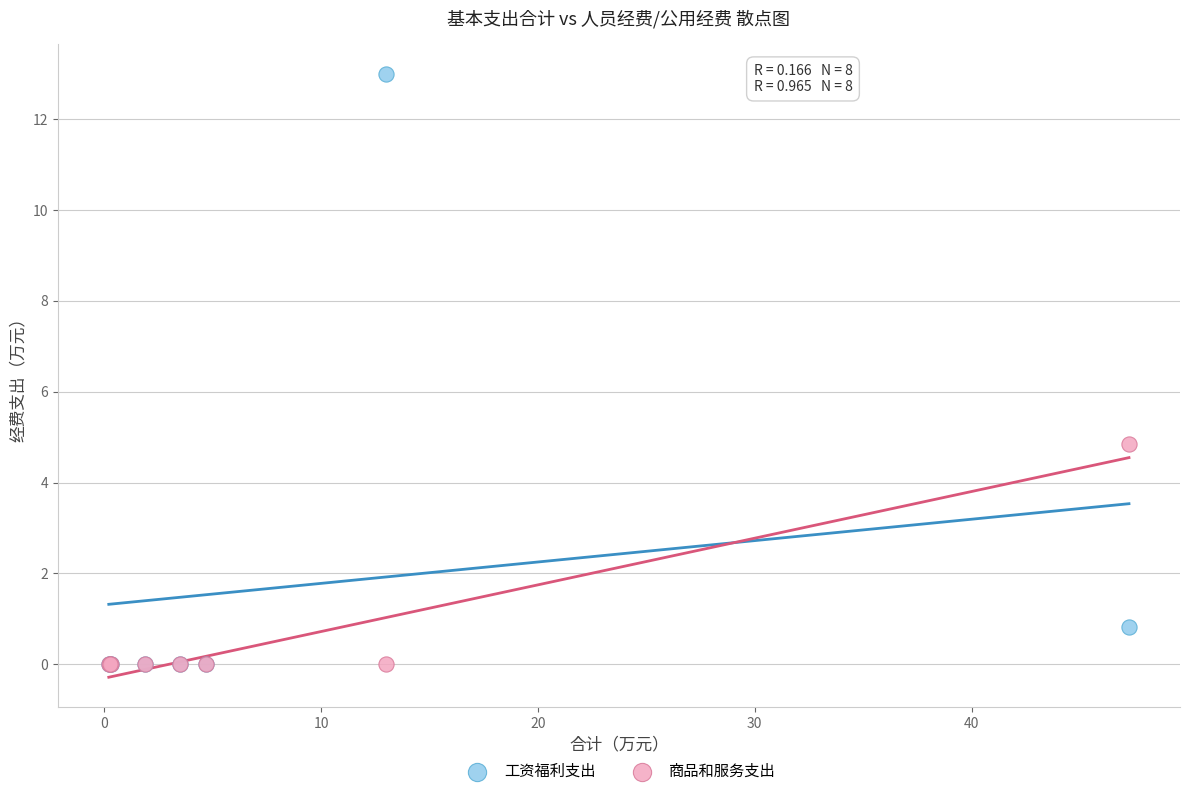

In the 工资福利支出 series, what Y value is closest to 6?

0.8